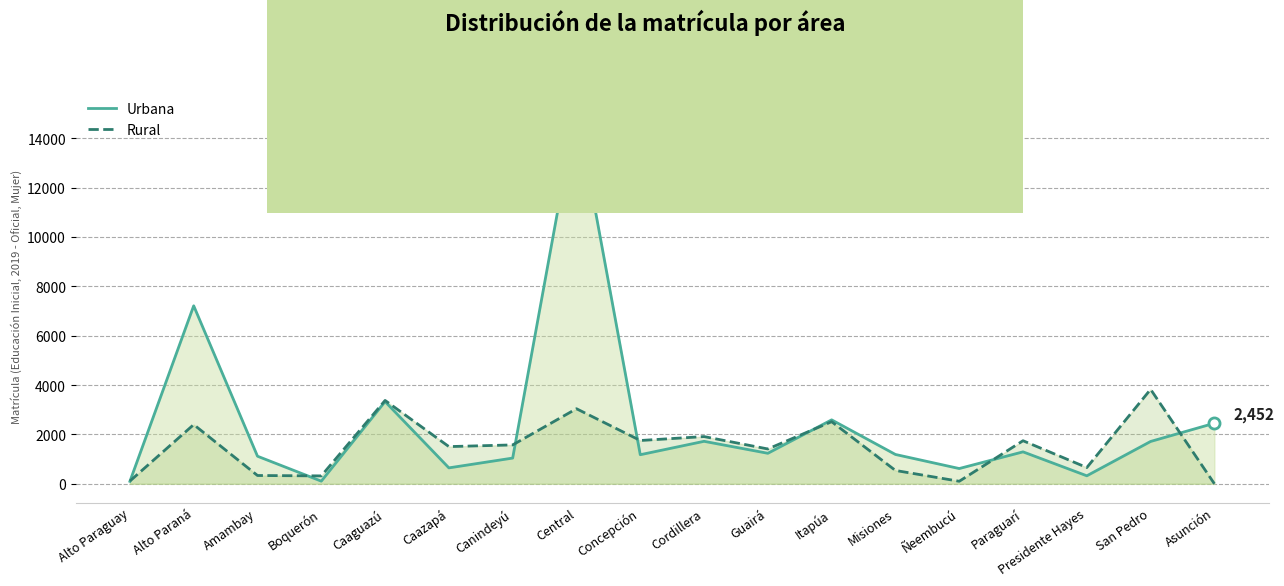

What is the total value across all series at Asunción?

2452